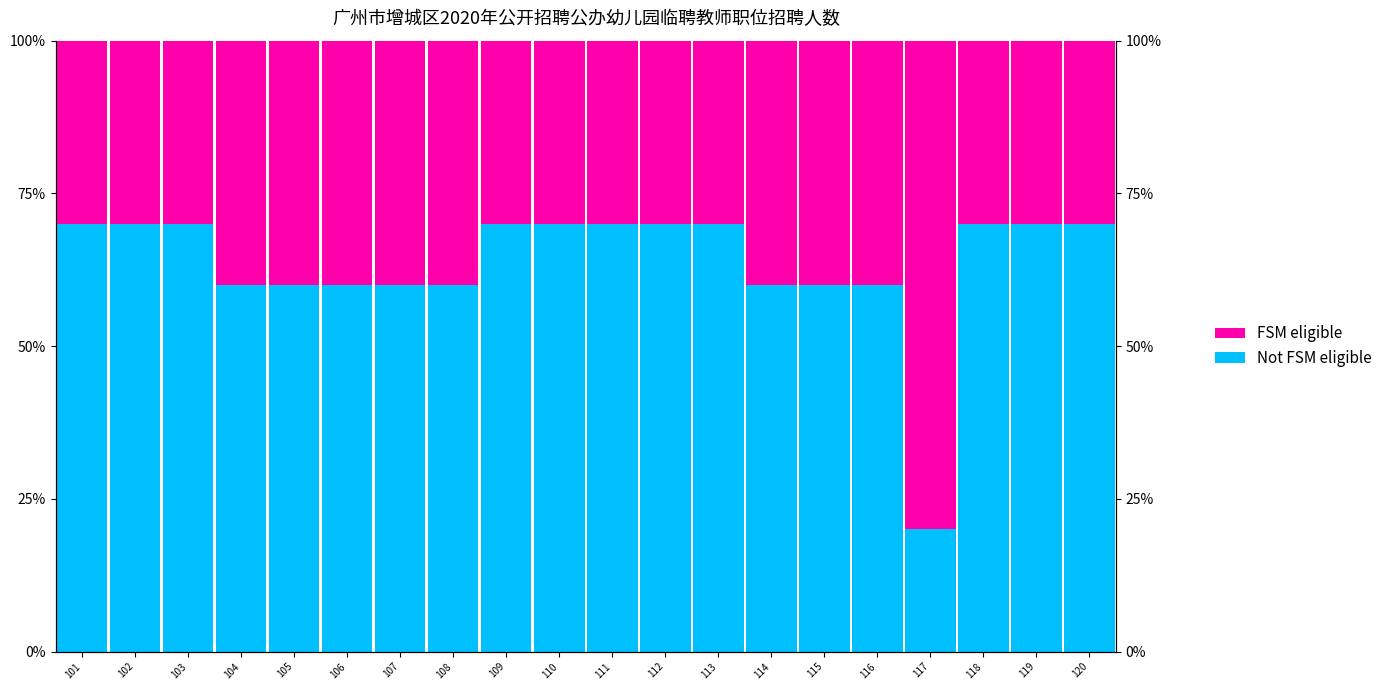

How many categories are shown in the chart?

20